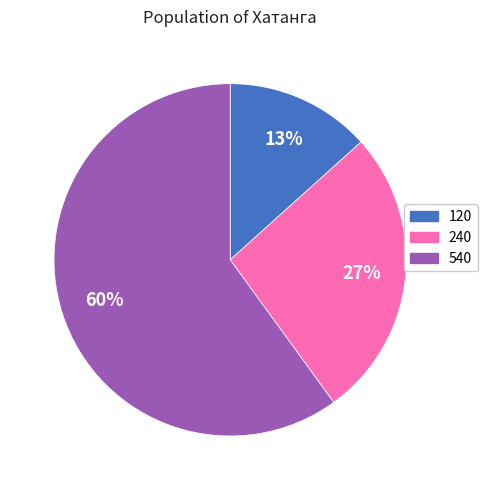

Count the number of slices in the pie.

3